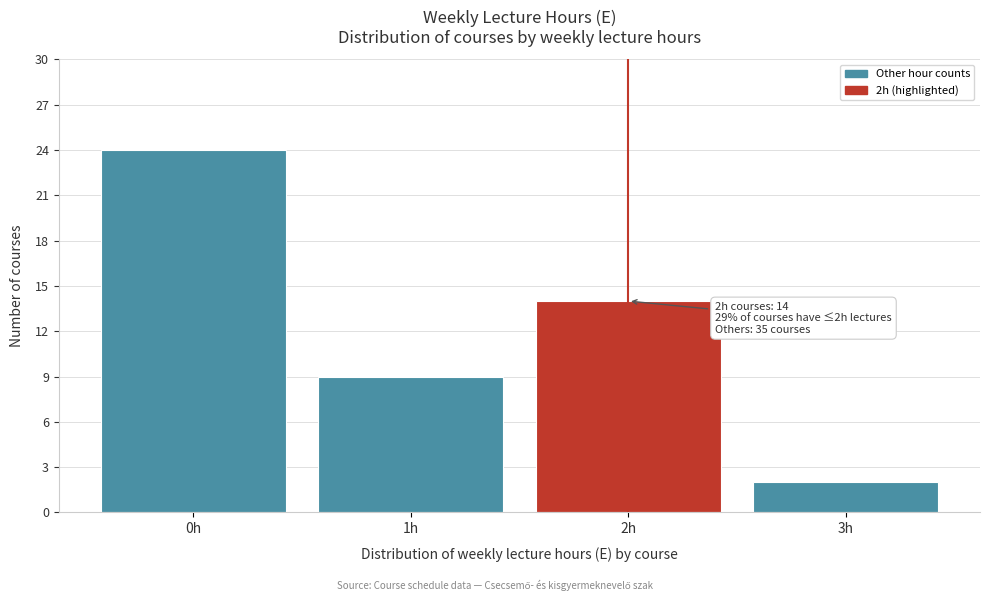

Which range on the x-axis has the tallest bar?

-0.5 to 0.5